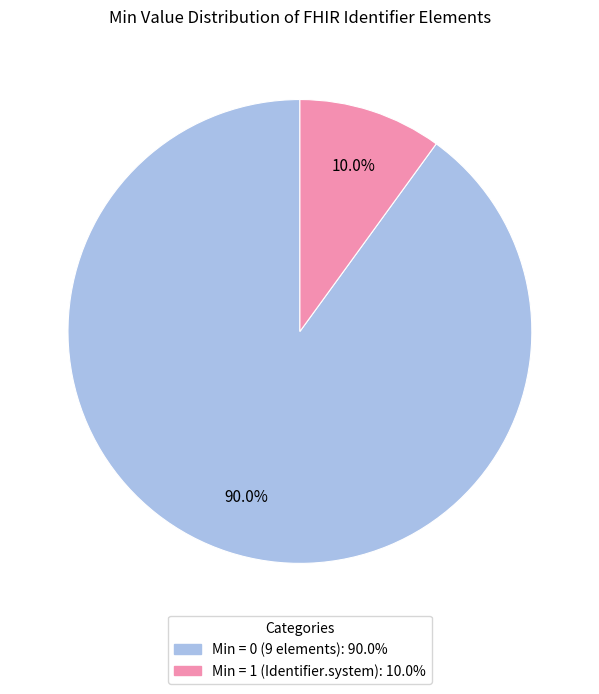

How many slices are in this pie chart?

2